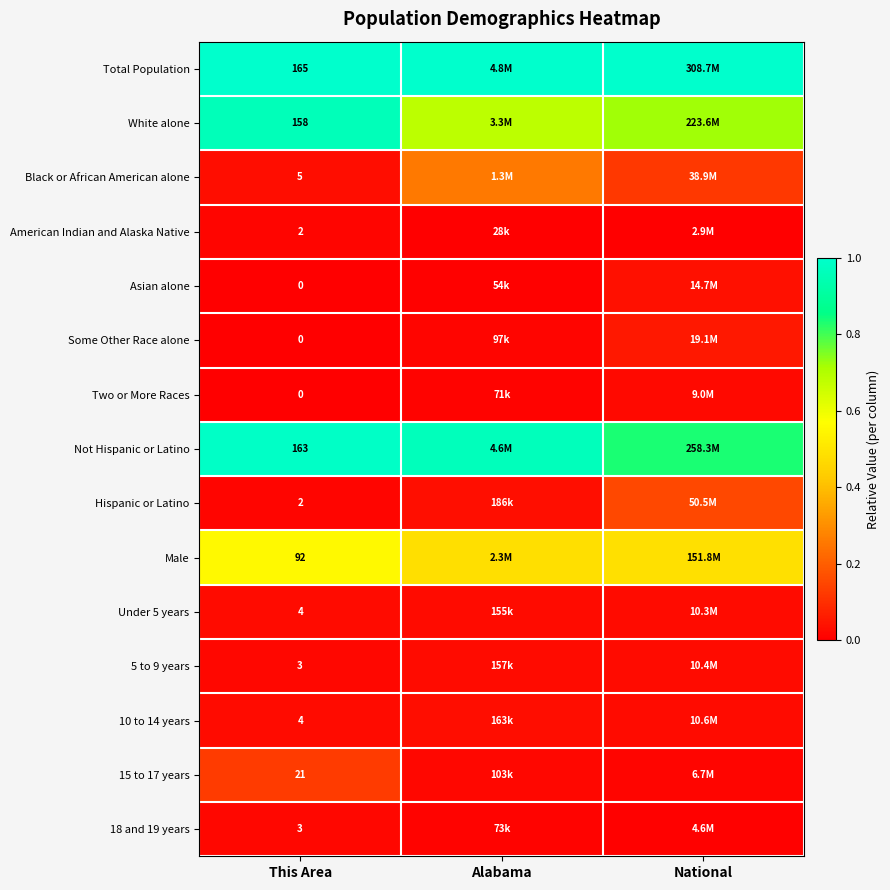

Is the value of Total Population at This Area greater than the value of Asian alone at This Area?

Yes